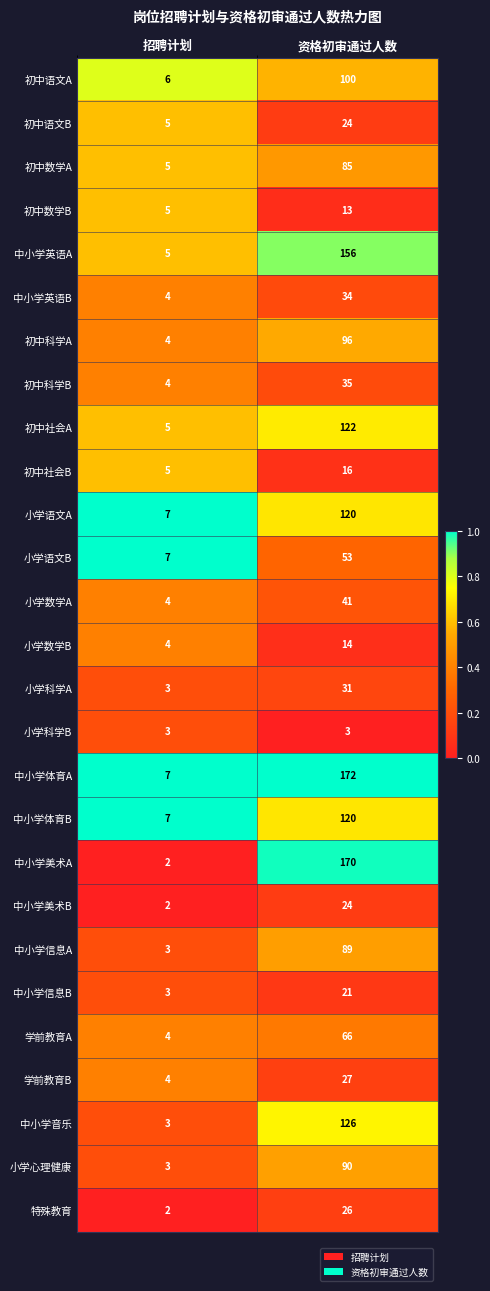

Count the number of data series in this chart.

27